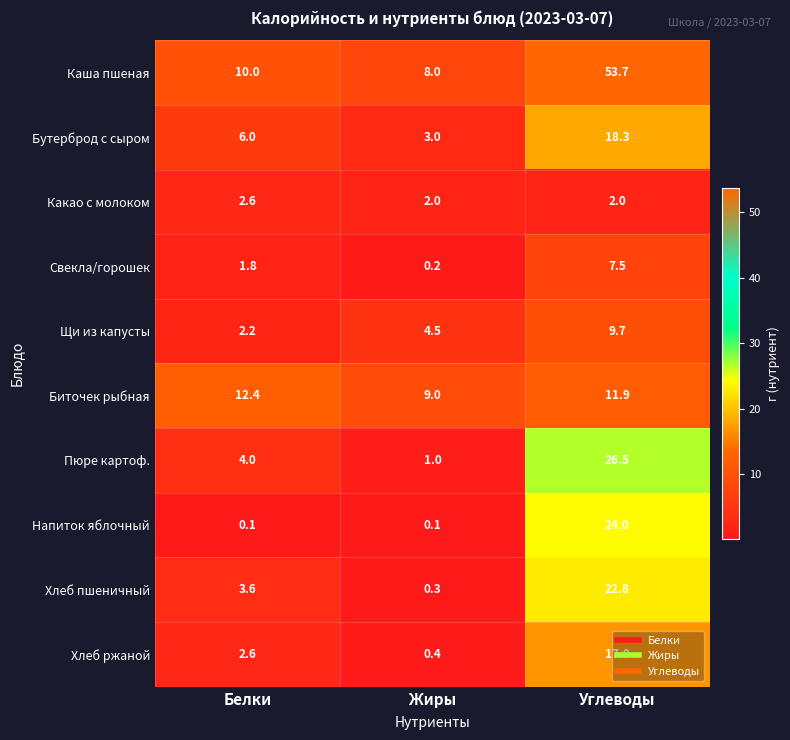

Is the value of Свекла/горошек at Углеводы greater than the value of Биточек рыбная at Углеводы?

No